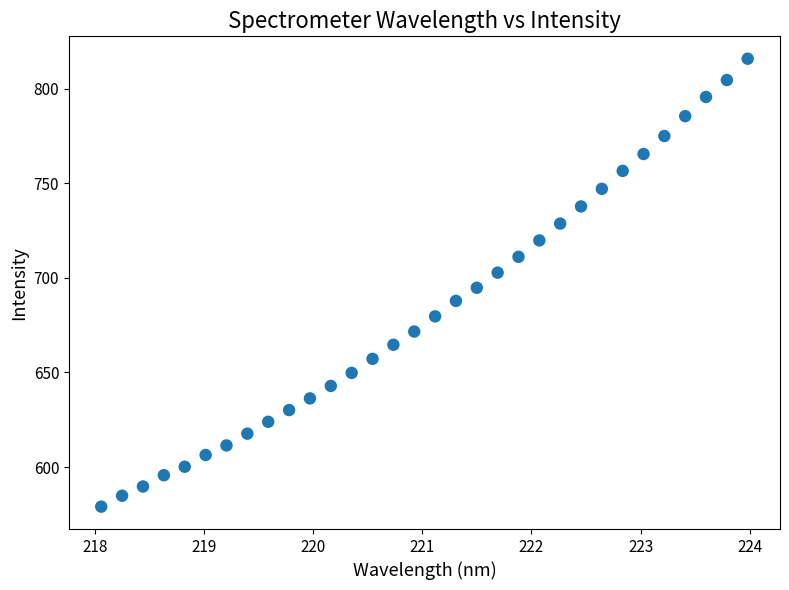

What is the range of Y values (max minus min)?

236.8